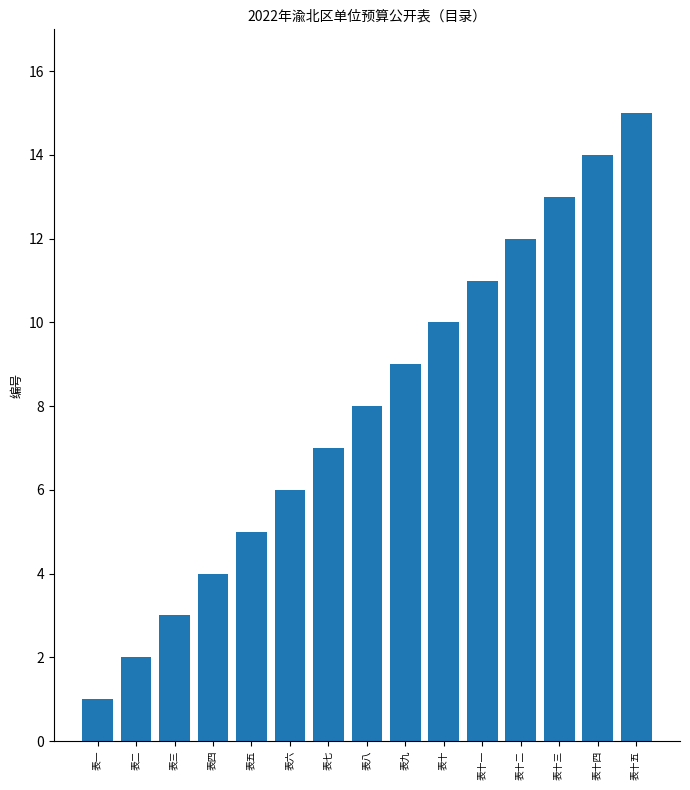

Does the chart contain any negative values?

No